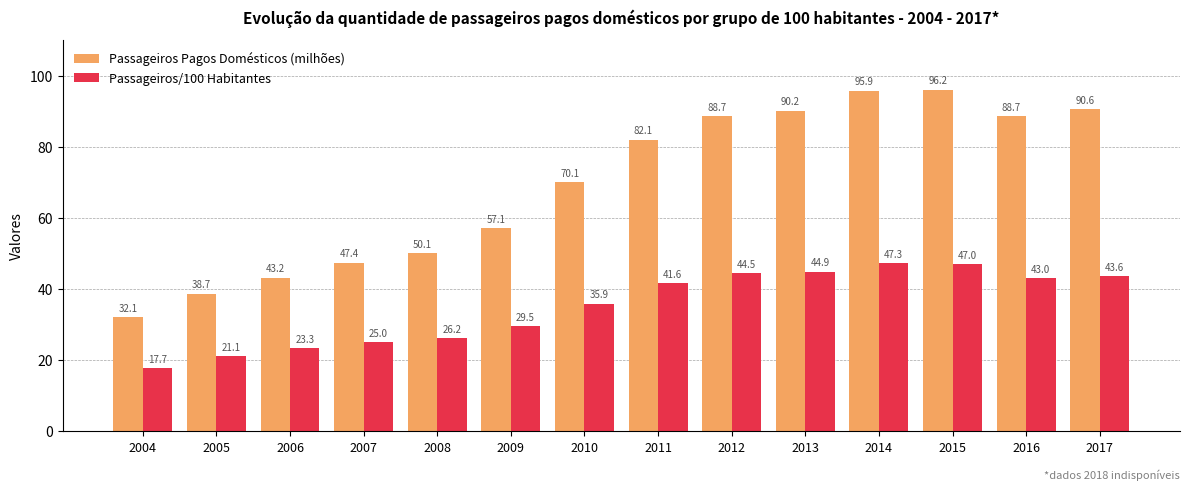

Are the bars horizontal?

No